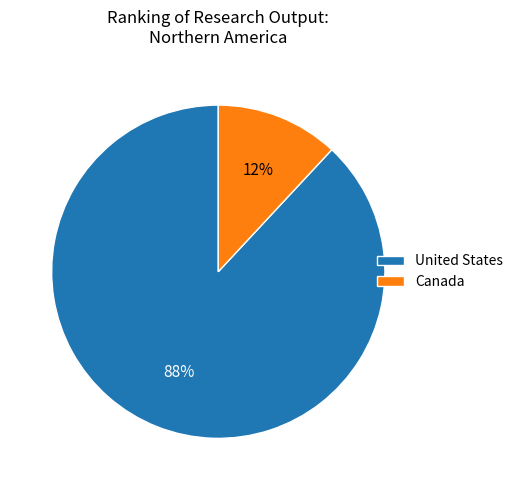

Which has a higher value, Canada or United States?

United States